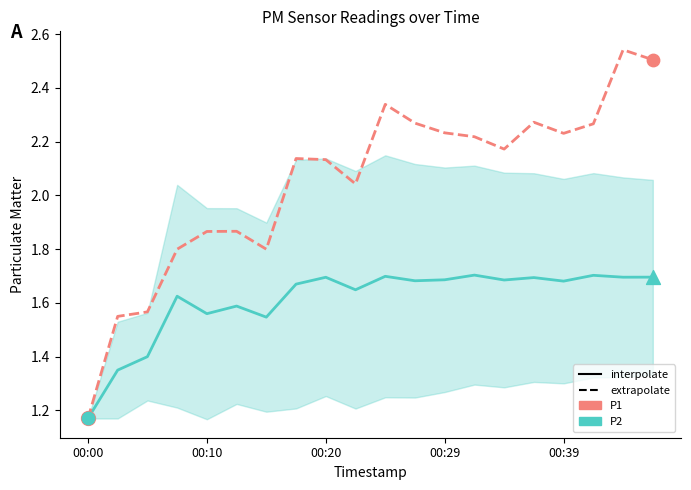

Is the value of P2 at 6 greater than the value of P1 at 9?

No